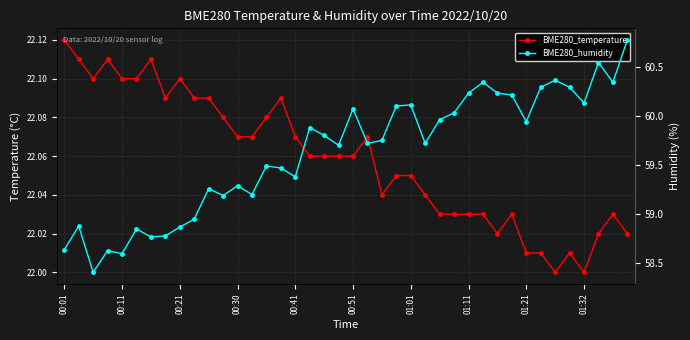

Rank the series at 25 from lowest to highest value.

BME280_temperature, BME280_humidity